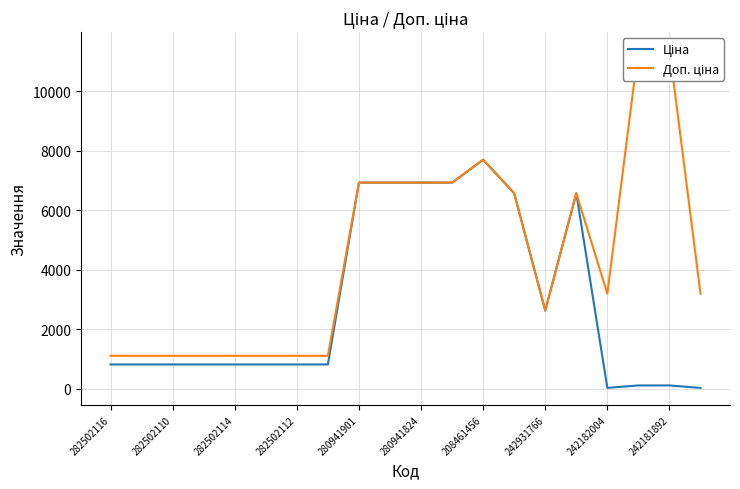

Is it true that Ціна equals 189.7 at 17?

False